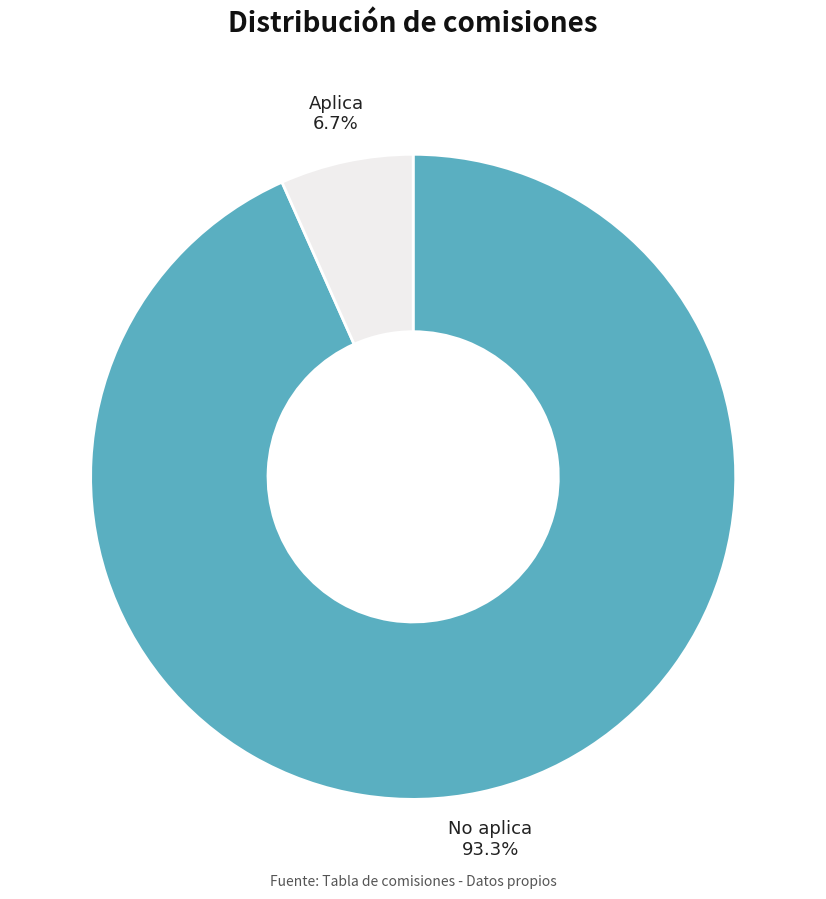

Which category has the smallest portion of the pie?

Aplica